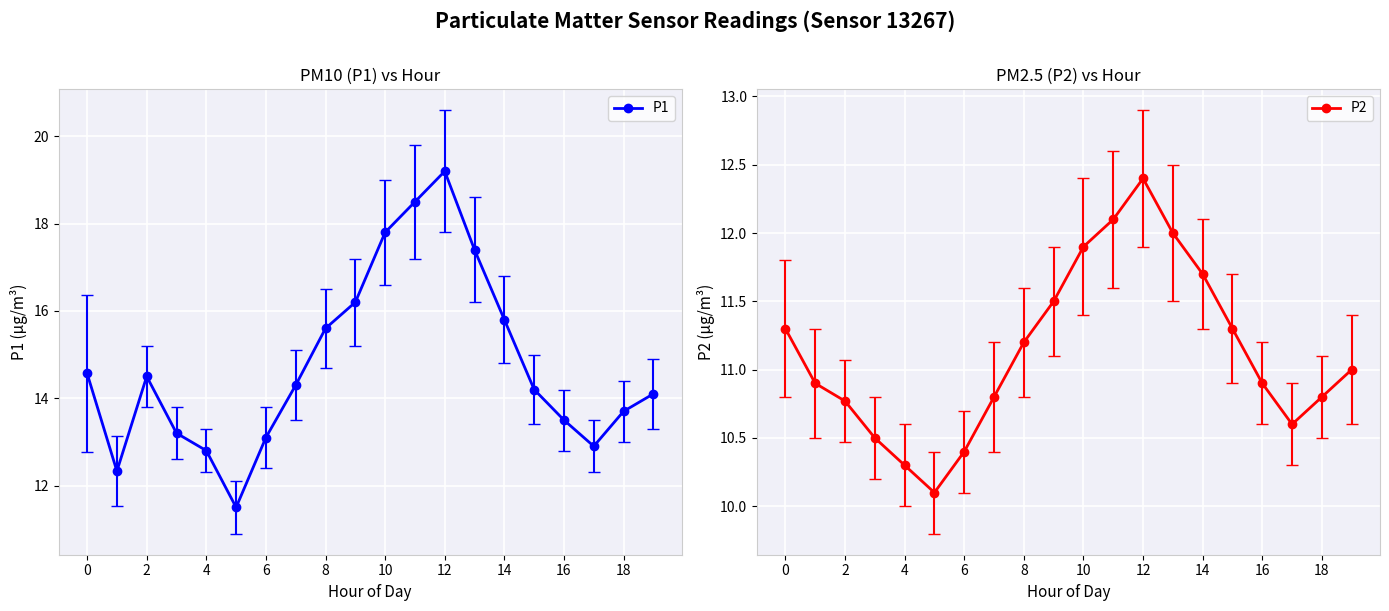

How many lines are shown in the chart?

2